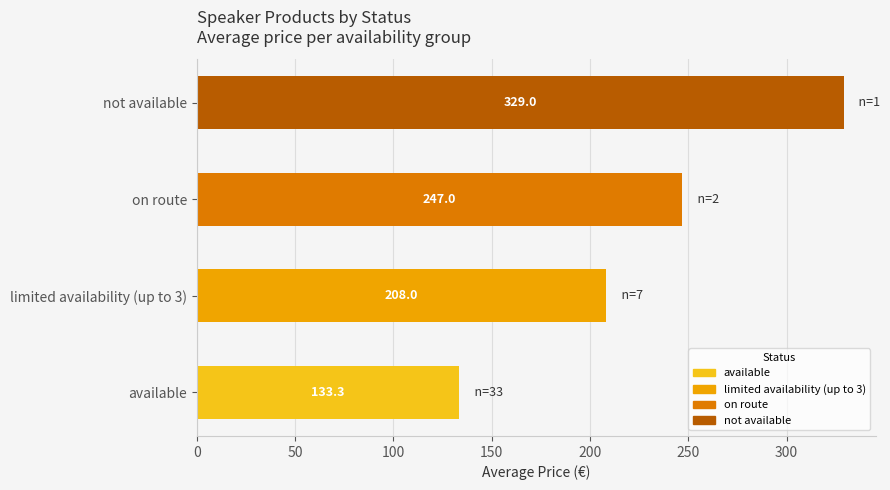

What value does the data have at limited availability (up to 3)?

208.0